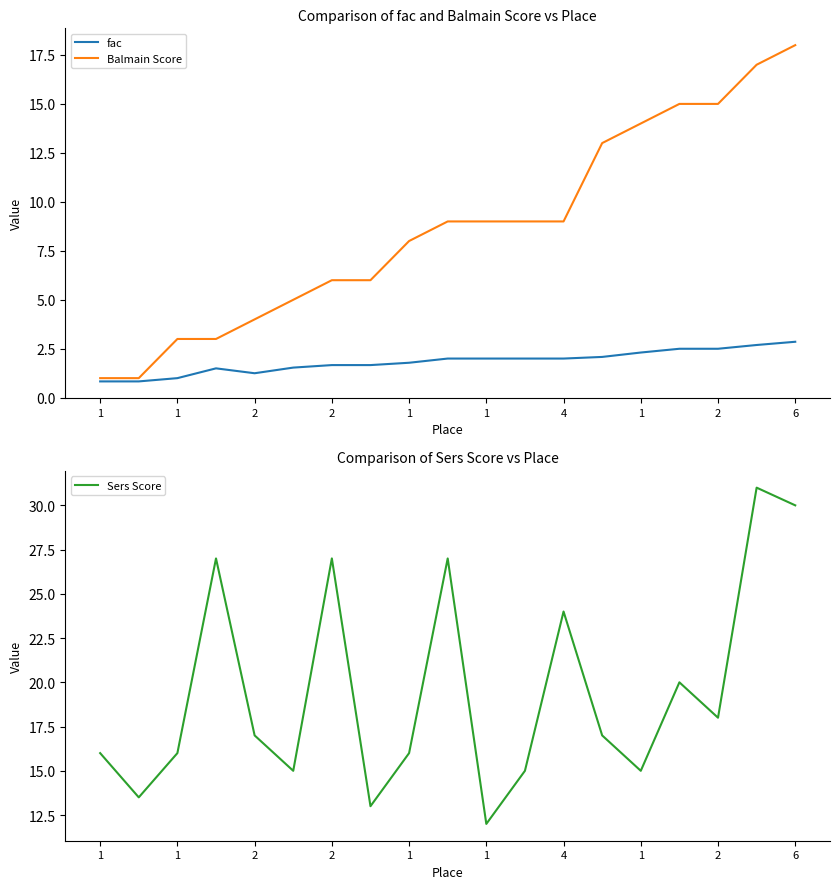

Rank the series by their maximum value, from highest to lowest.

Sers Score, Balmain Score, fac